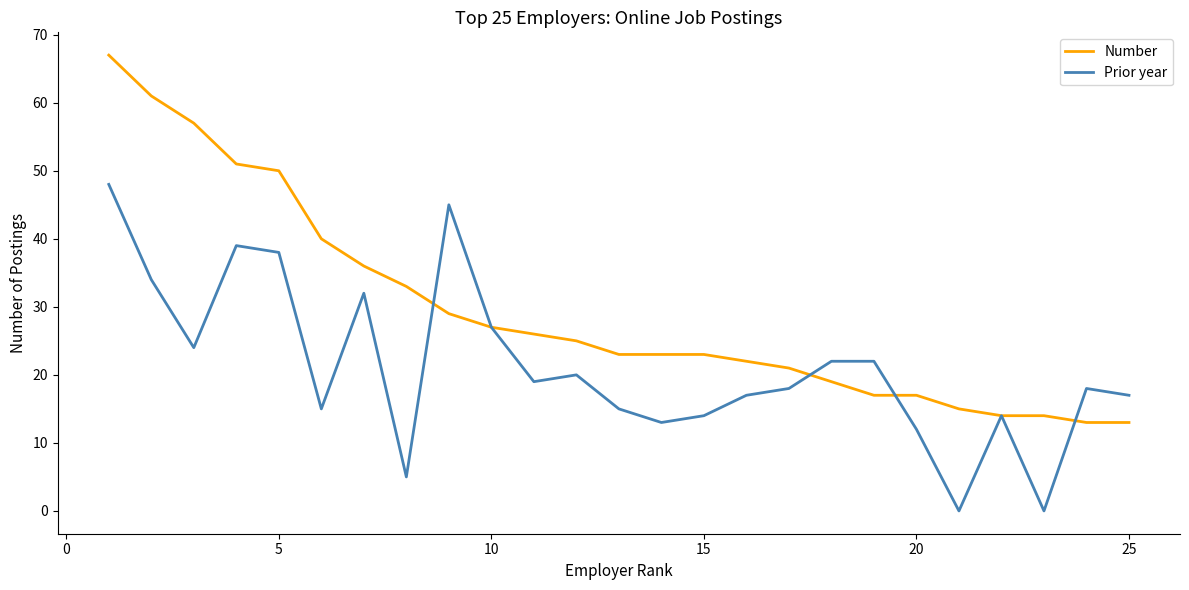

Which series has the largest total across all categories?

Number